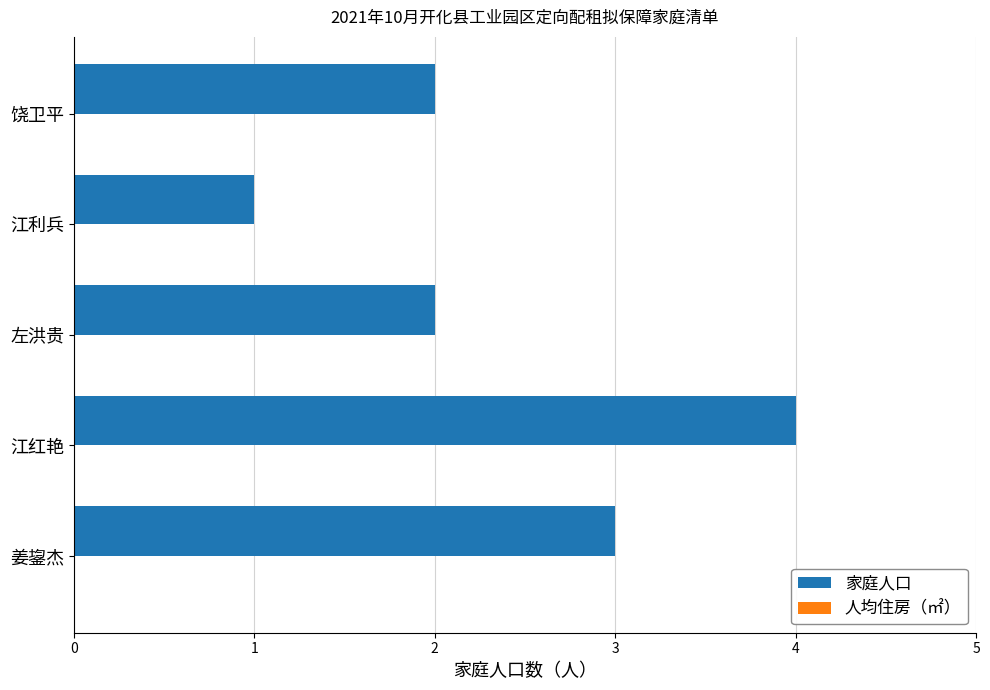

How many data points does each series have?

5